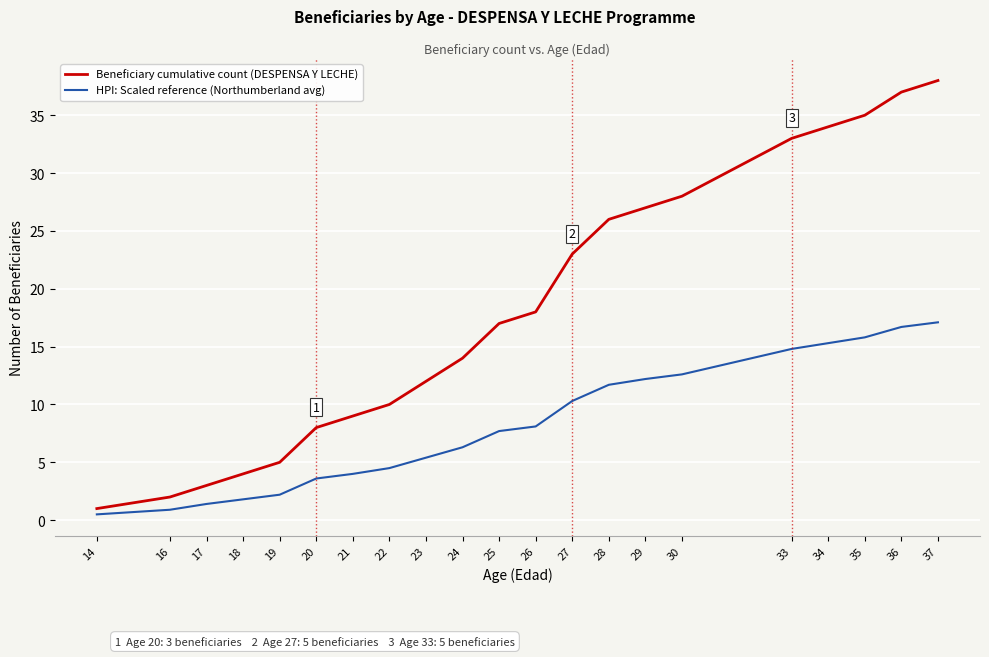

What is the total value across all series at 30?

40.6